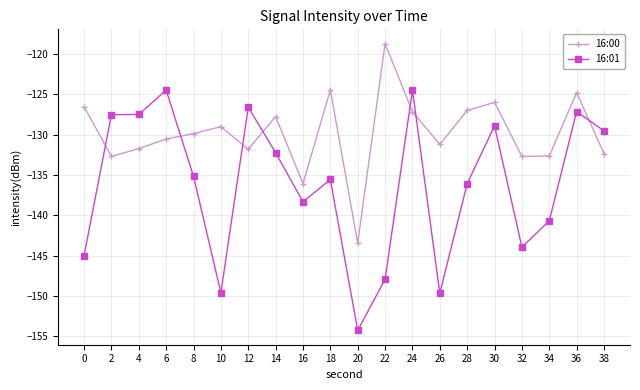

Which series ends up on top after the final intersection of 16:01 and 16:00?

16:01